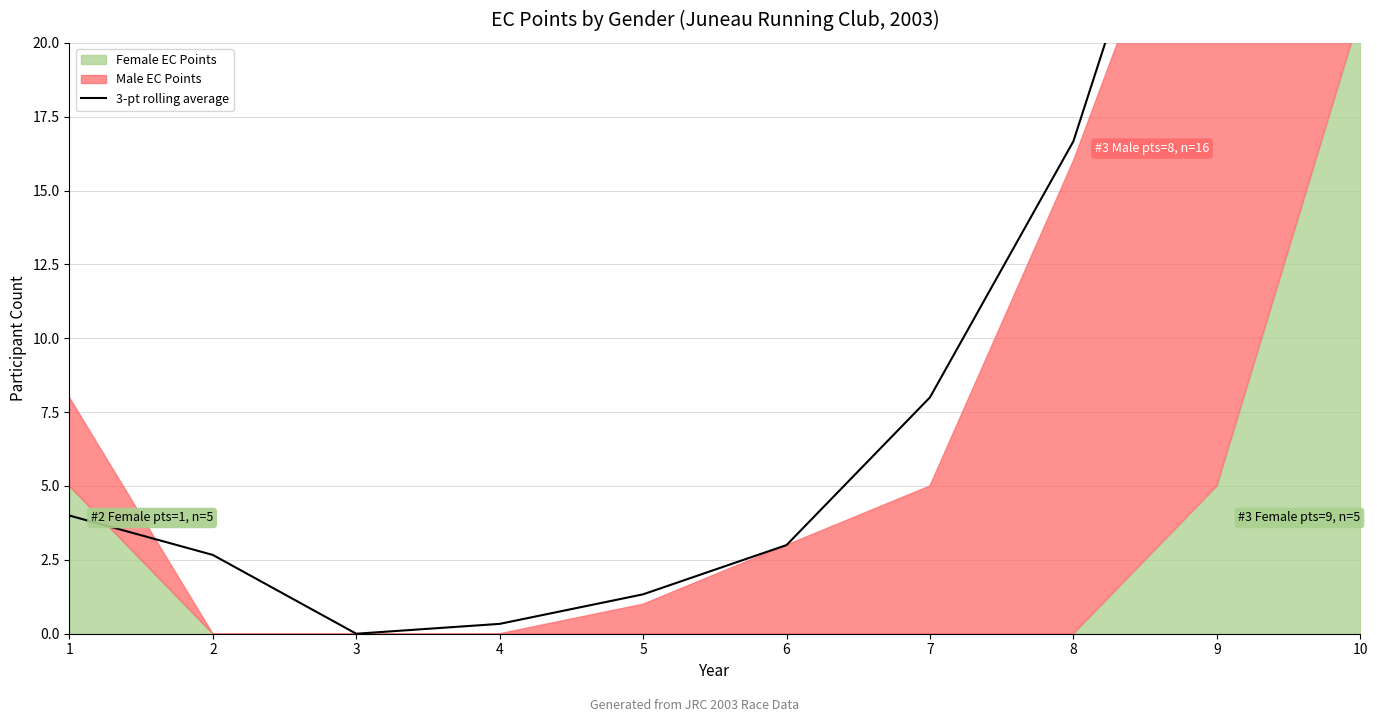

Reading left to right, list all the values displayed in this chart.

4.0	2.7	0.0	0.3	1.3	3.0	8.0	16.7	31.7	39.5